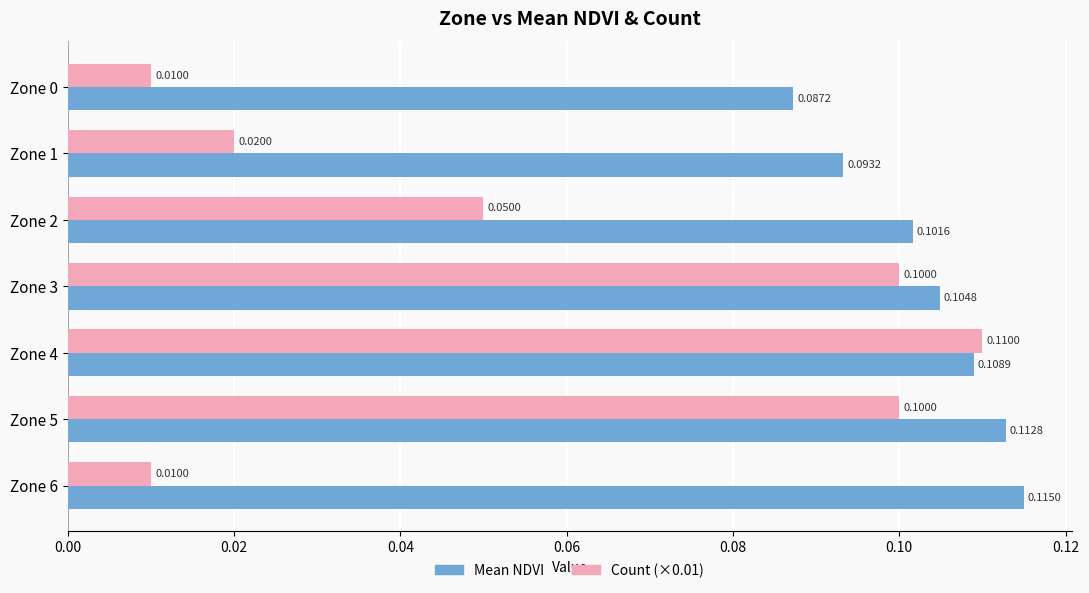

At which category is the sum across all series the highest?

Zone 4